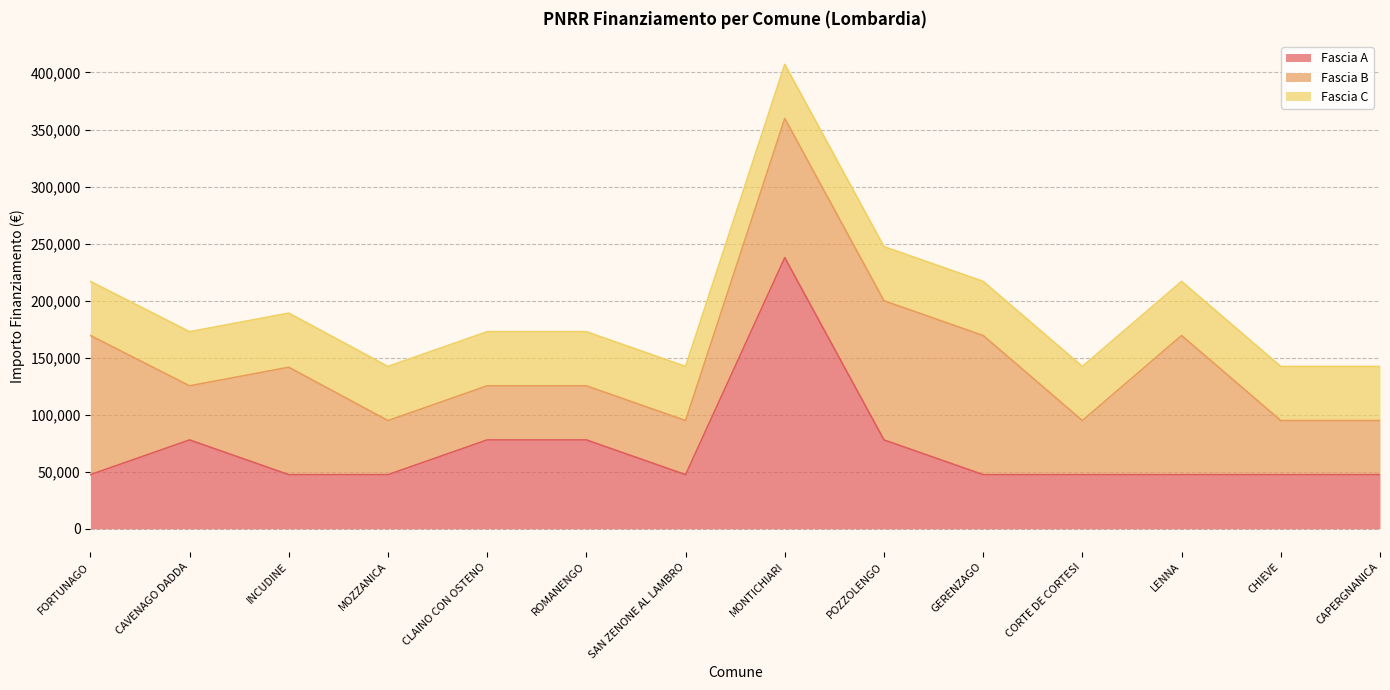

In Fascia A, how many points are higher than both neighbors (excluding endpoints)?

2